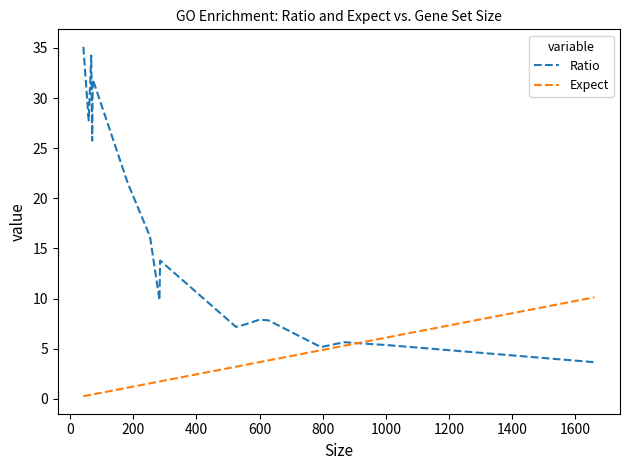

What is the label of the 18th point from the right?

200